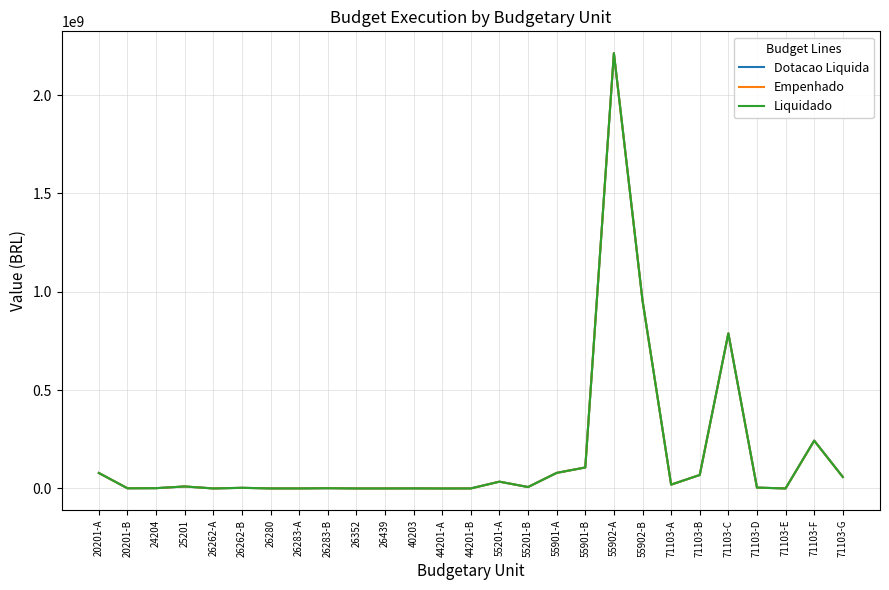

At how many categories does at least one series exceed 1976719877?

1